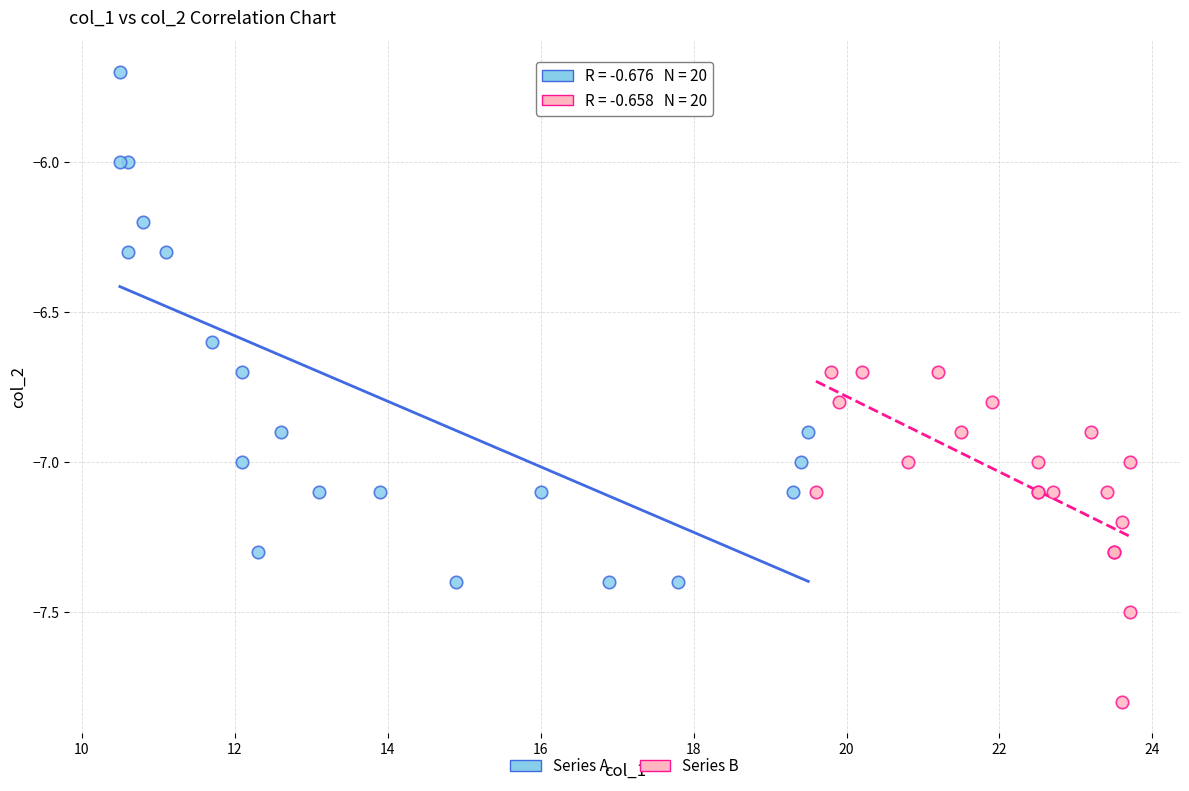

Which series contains the lowest Y value?

Series B